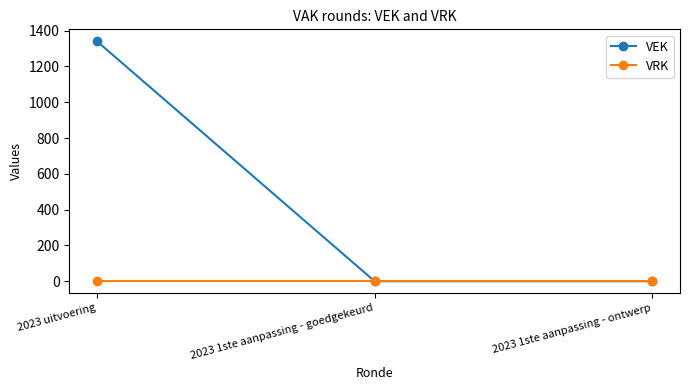

Does the chart display data point markers on the line(s)?

Yes